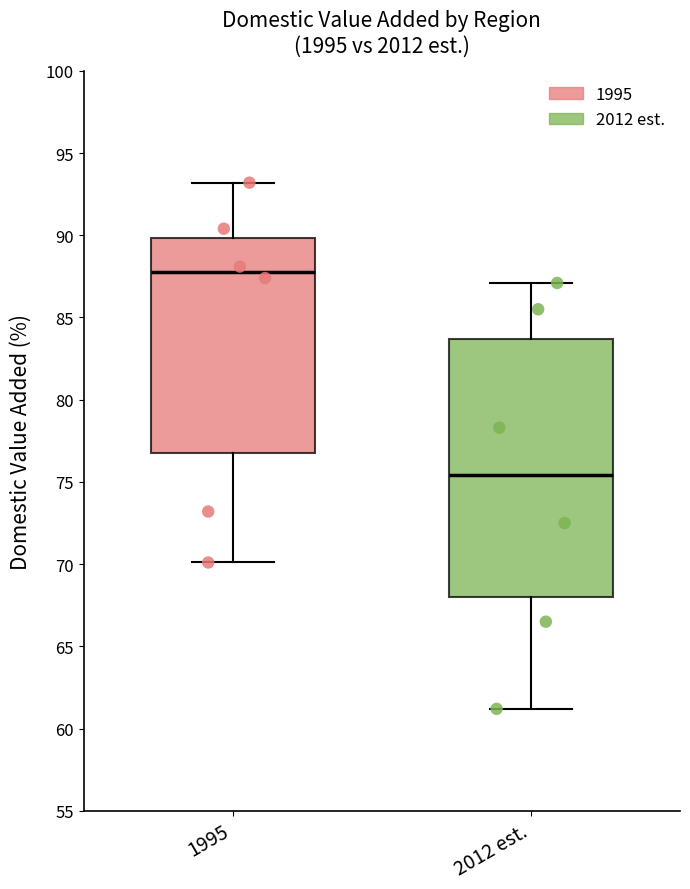

Reading left to right, transcribe this box plot: for each box, give where its median line is, the range the box spans, and where its two whiskers end, as read against the y-axis. The values are not printed on the chart, so give them approximately, as read against the axis.

1995: median 88.0, box 77.0 to 90.0, whiskers 70.0 to 93.0
2012 est.: median 75.5, box 68.0 to 83.5, whiskers 61.0 to 87.0